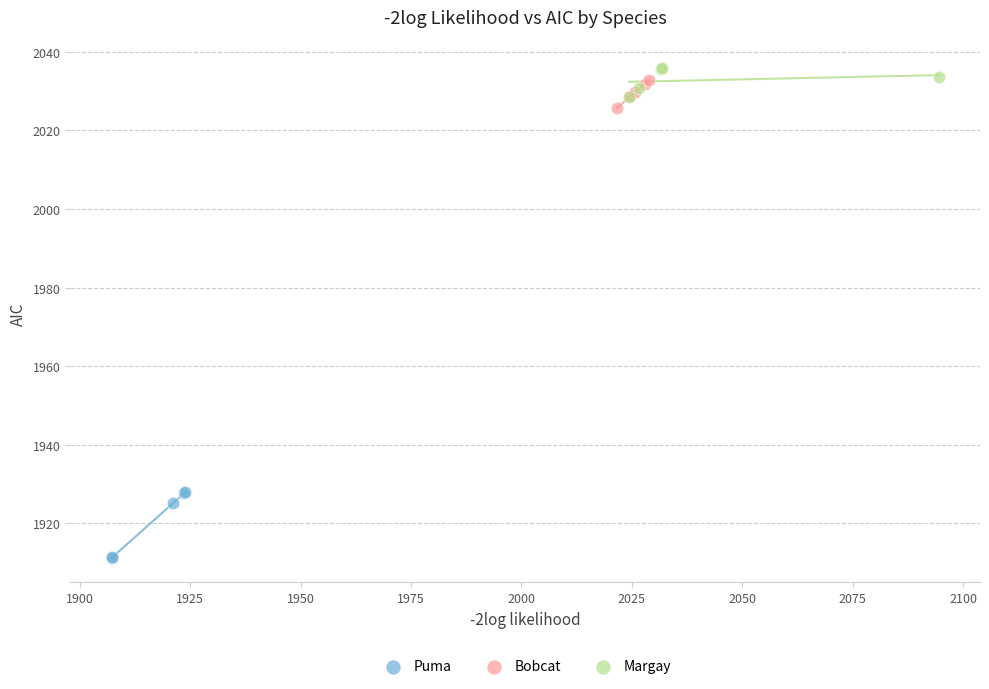

Which series has the largest Y range (max minus min)?

Puma